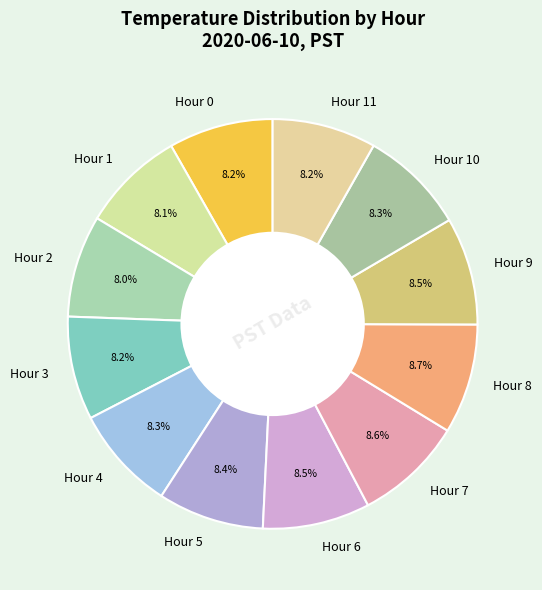

Is there any slice that represents more than half of the pie?

No